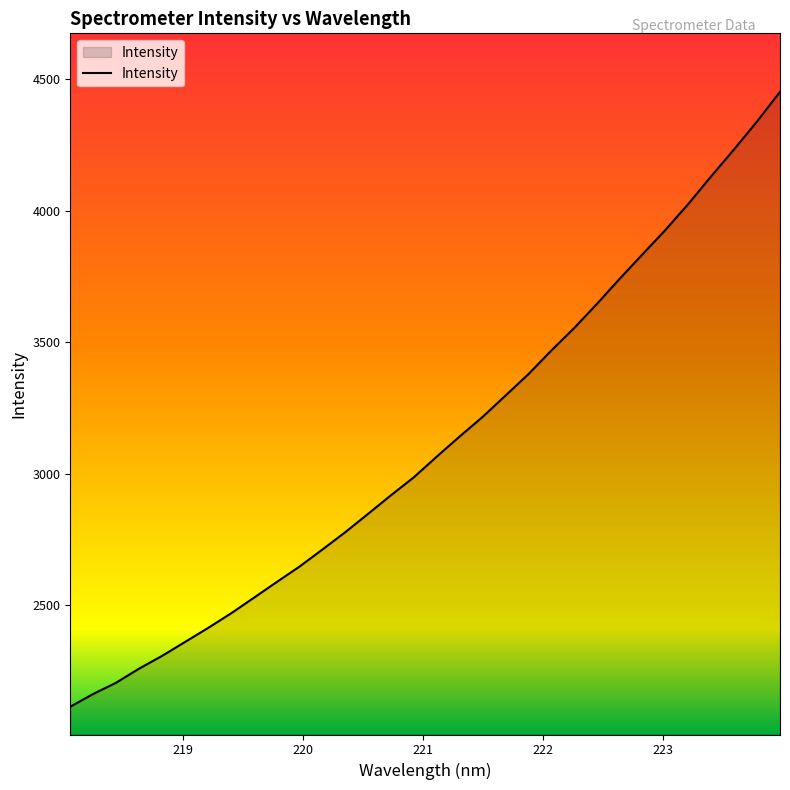

What is the average value?

3117.4